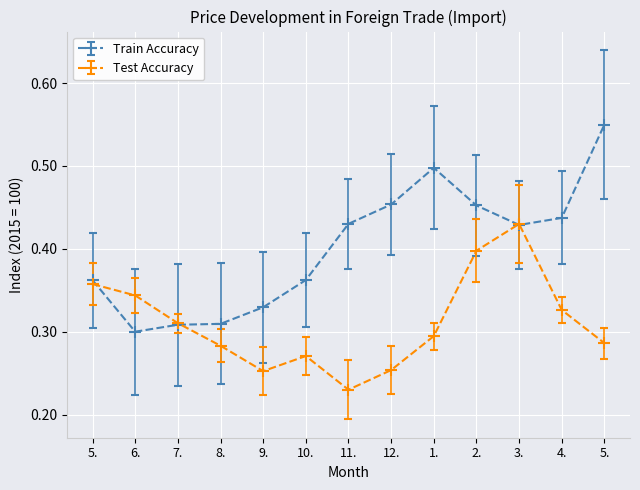

What are all the series names shown in the legend?

Train Accuracy, Test Accuracy